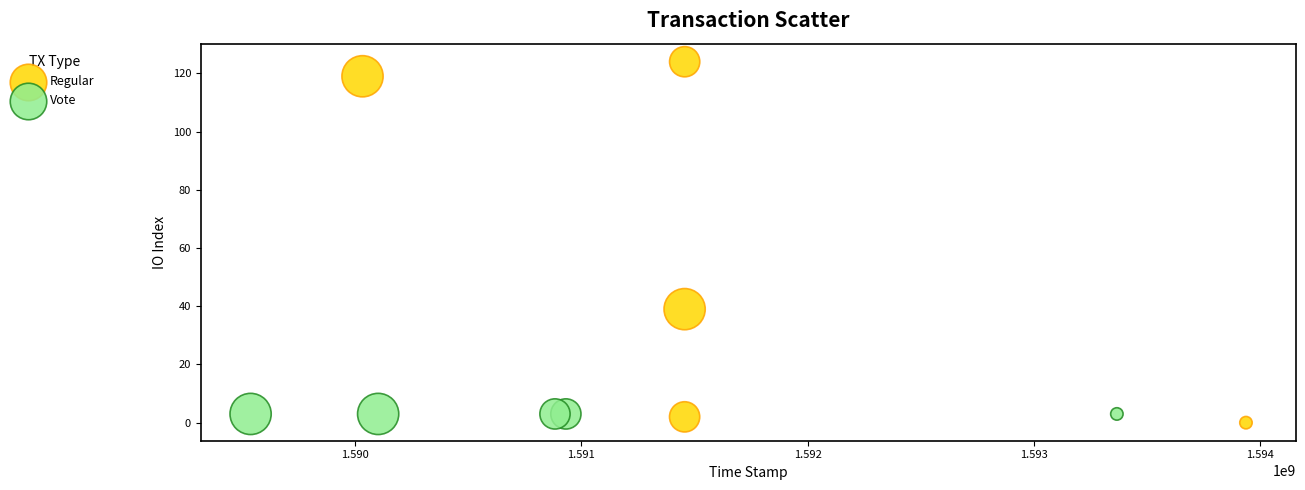

Which series reaches the maximum Y coordinate?

Regular